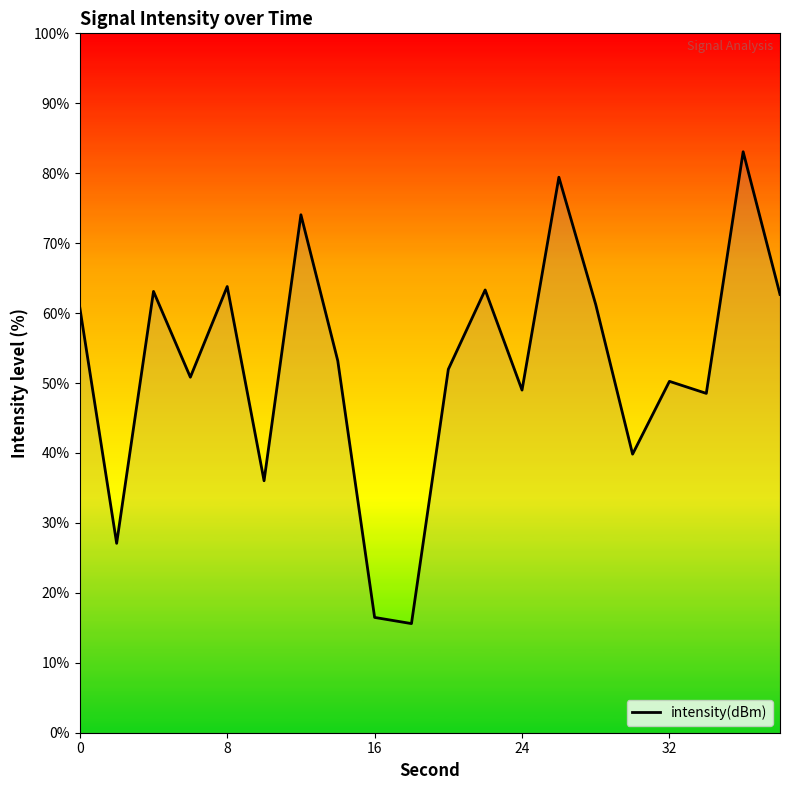

The chart shows a value of 19.7 at 8. True or false?

False